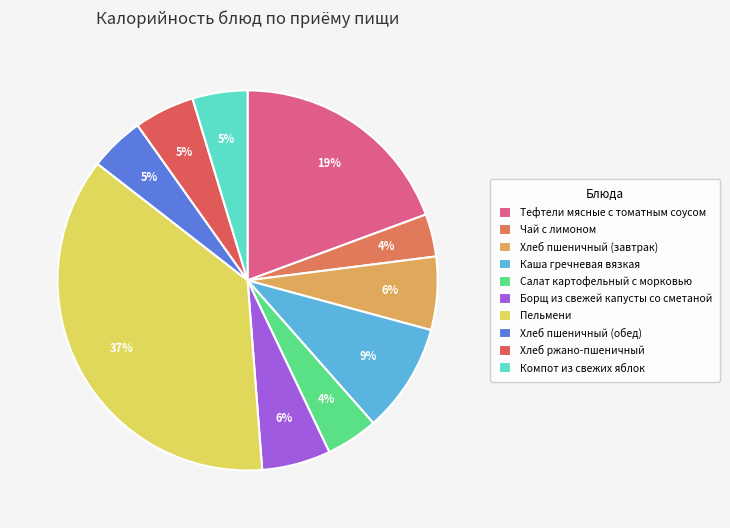

What percentage is NOT represented by Хлеб пшеничный (обед)?

95.3%